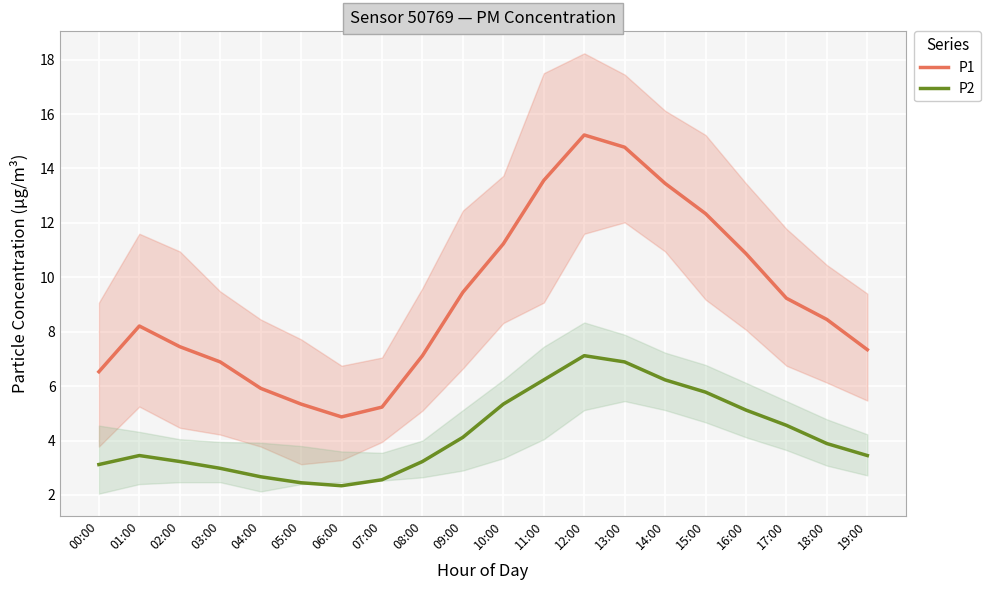

Is the value of P2 at 08:00 greater than the value of P1 at 07:00?

No